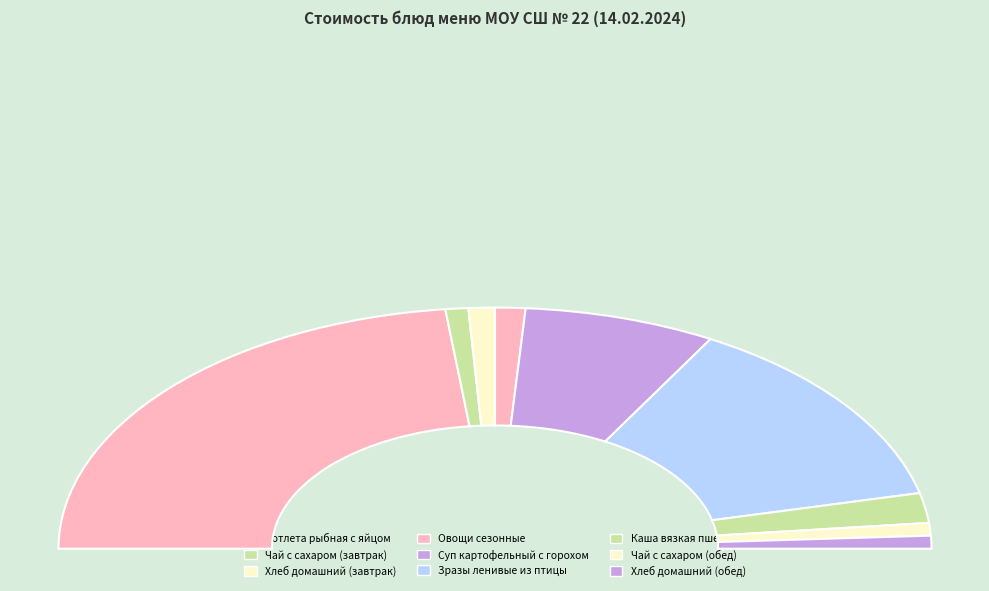

Is it true that Каша вязкая пшенная is 15% of the pie?

False